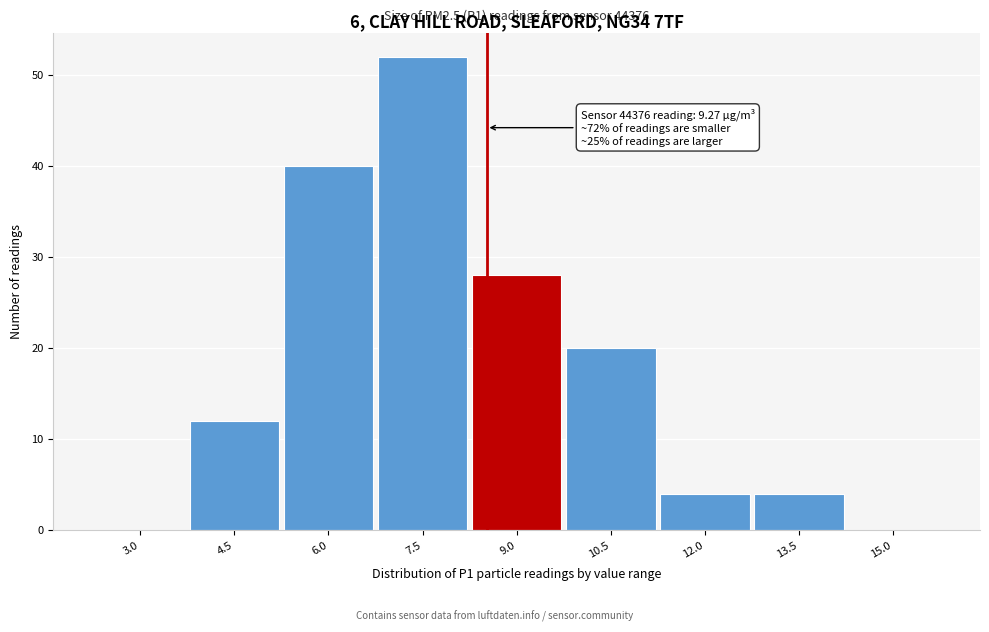

Reading left to right, what are all the values shown in this chart?

3.0=0	4.5=12	6.0=40	7.5=52	9.0=28	10.5=20	12.0=4	13.5=4	15.0=0